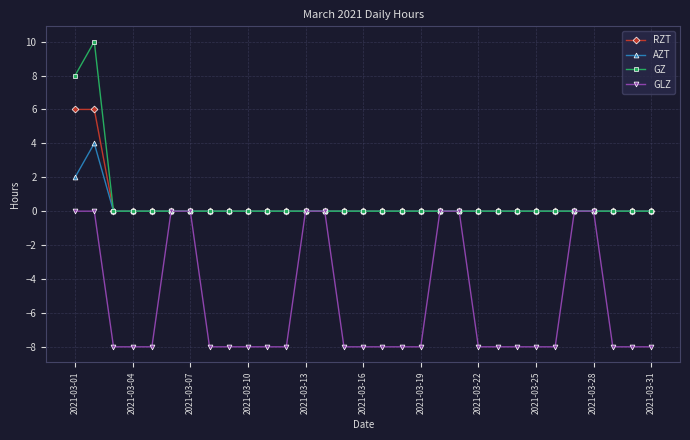

Reading left to right, list all the values displayed in this chart.

RZT: 6	6	0	0	0	0	0	0	0	0	0	0	0	0	0	0	0	0	0	0	0	0	0	0	0	0	0	0	0	0	0
AZT: 2	4	0	0	0	0	0	0	0	0	0	0	0	0	0	0	0	0	0	0	0	0	0	0	0	0	0	0	0	0	0
GZ: 8	10	0	0	0	0	0	0	0	0	0	0	0	0	0	0	0	0	0	0	0	0	0	0	0	0	0	0	0	0	0
GLZ: 0	0	-8	-8	-8	0	0	-8	-8	-8	-8	-8	0	0	-8	-8	-8	-8	-8	0	0	-8	-8	-8	-8	-8	0	0	-8	-8	-8